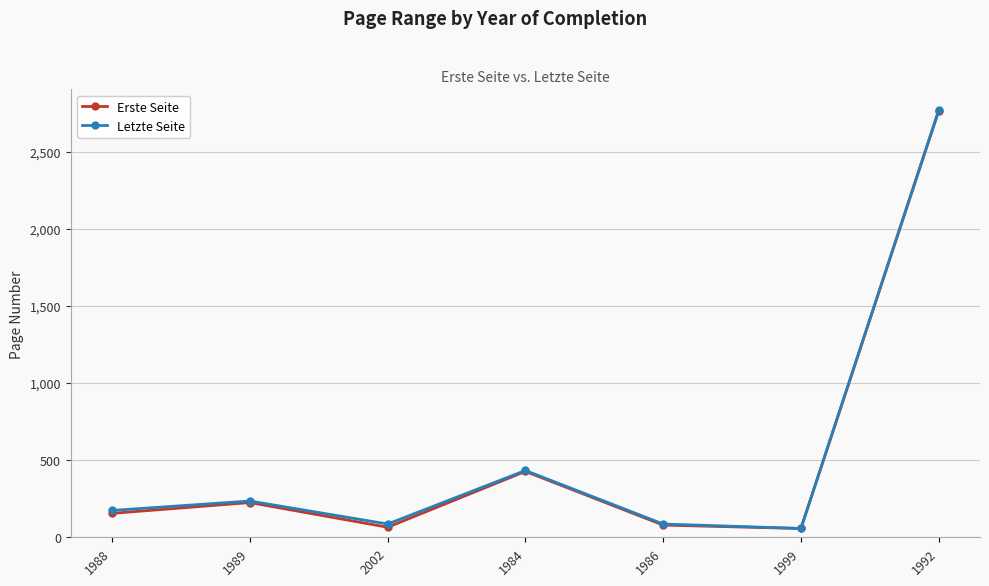

What is the sum of the Erste Seite values at 1999 and 1989?

282